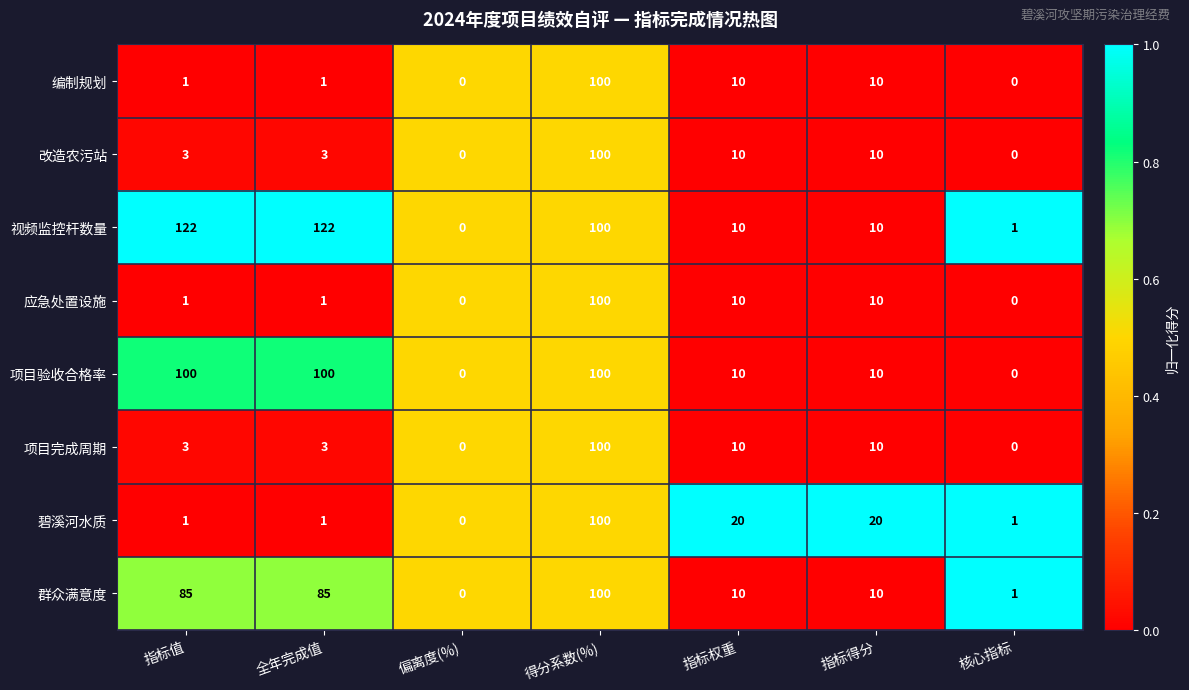

What is the difference between the second highest and minimum values in the 编制规划 series?

10